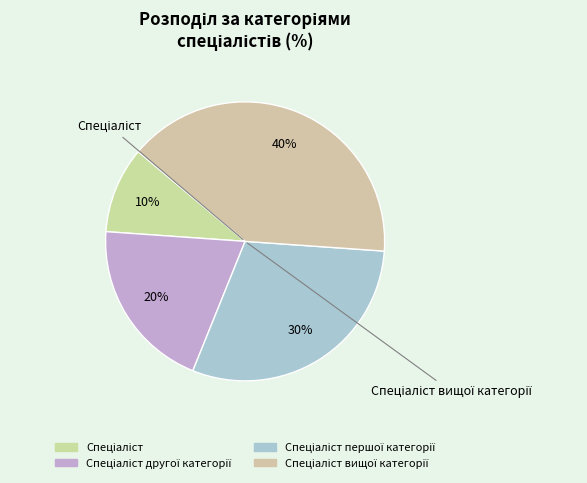

To the nearest percent, what is the difference between the largest and smallest slice percentages?

30%